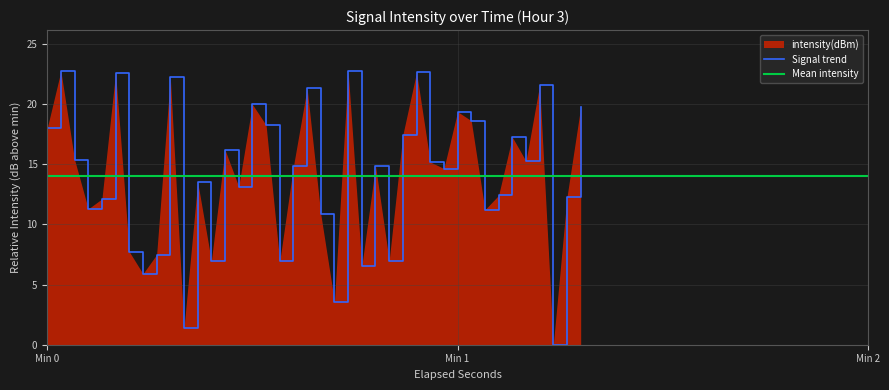

Where does the Signal trend series first go above 14?

Min 0